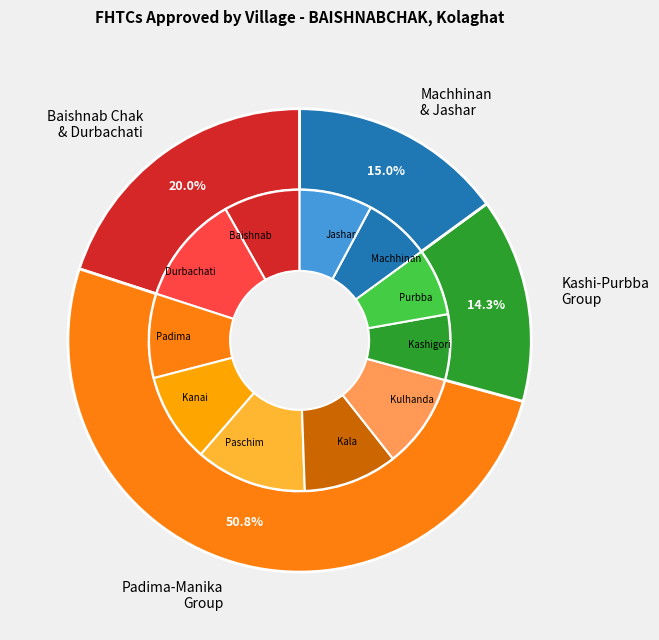

What is the ratio of the value at Kanai Chak to the value at Durbachati?

0.8